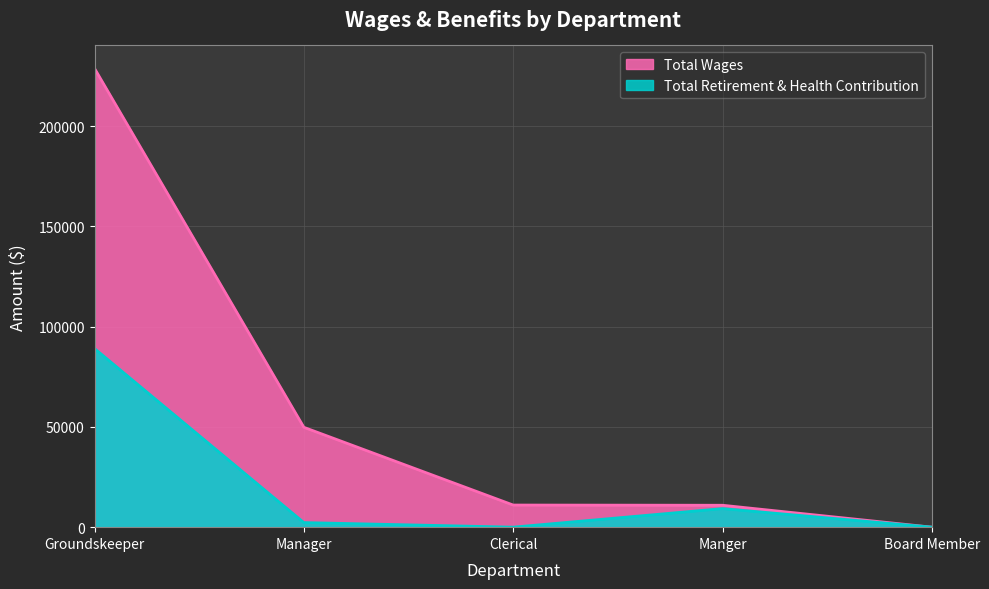

What is the difference between the second highest and minimum values in the Total Retirement & Health Contribution series?

9258